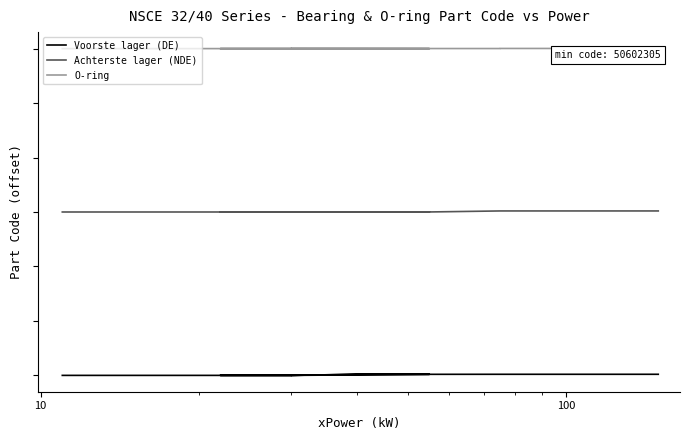

Is the value of Voorste lager (DE) at 13 greater than the value of O-ring at 10000?

No